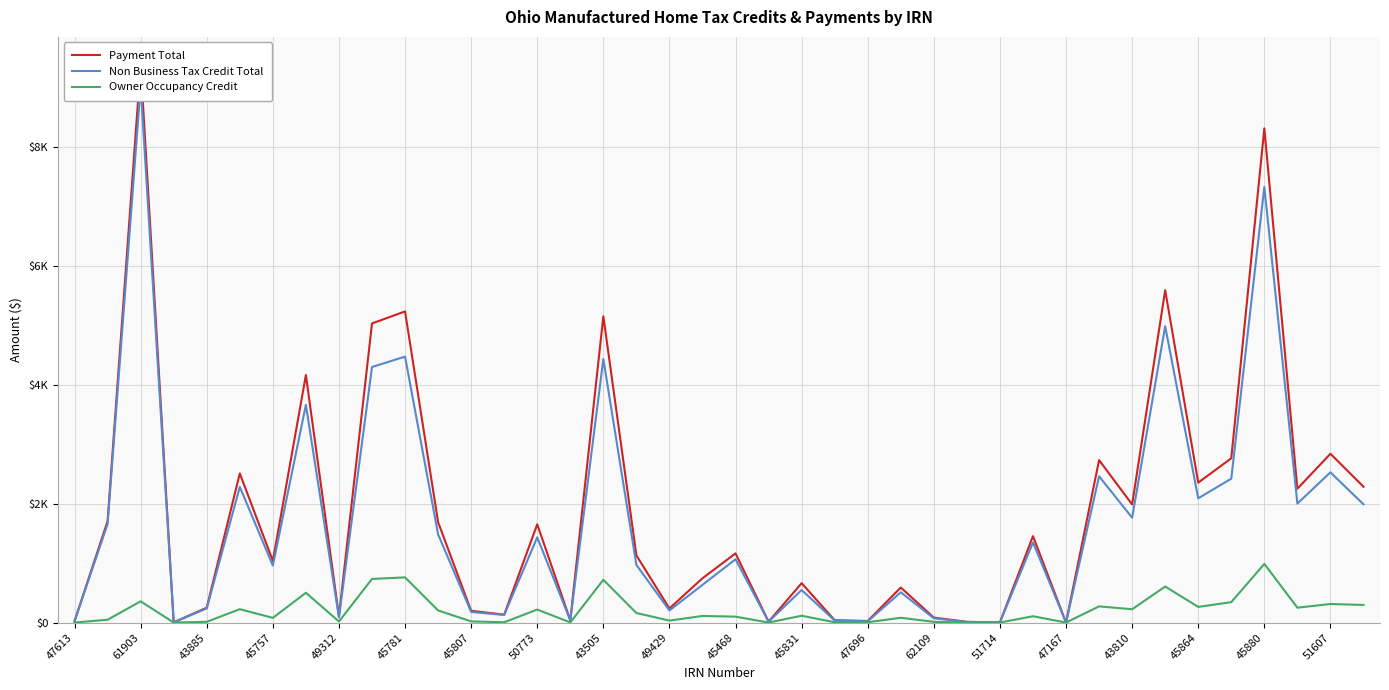

At 43885, list the series in order from smallest to largest.

Owner Occupancy Credit, Non Business Tax Credit Total, Payment Total